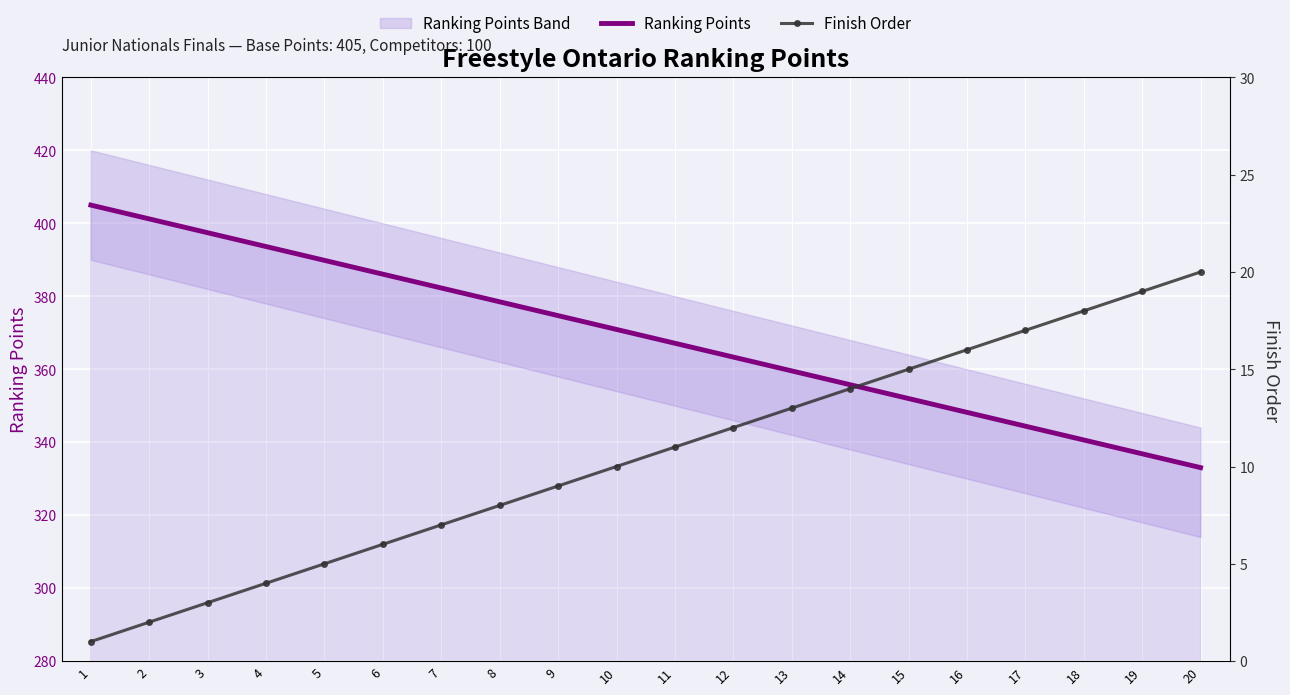

What is the difference between the highest and lowest values at 11?

356.1